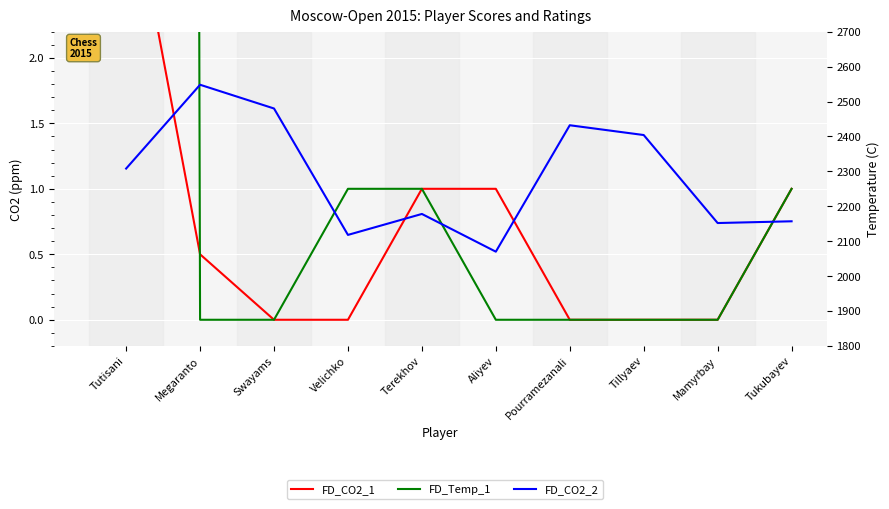

Which has a higher value, Aliyev or Tutisani?

Tutisani